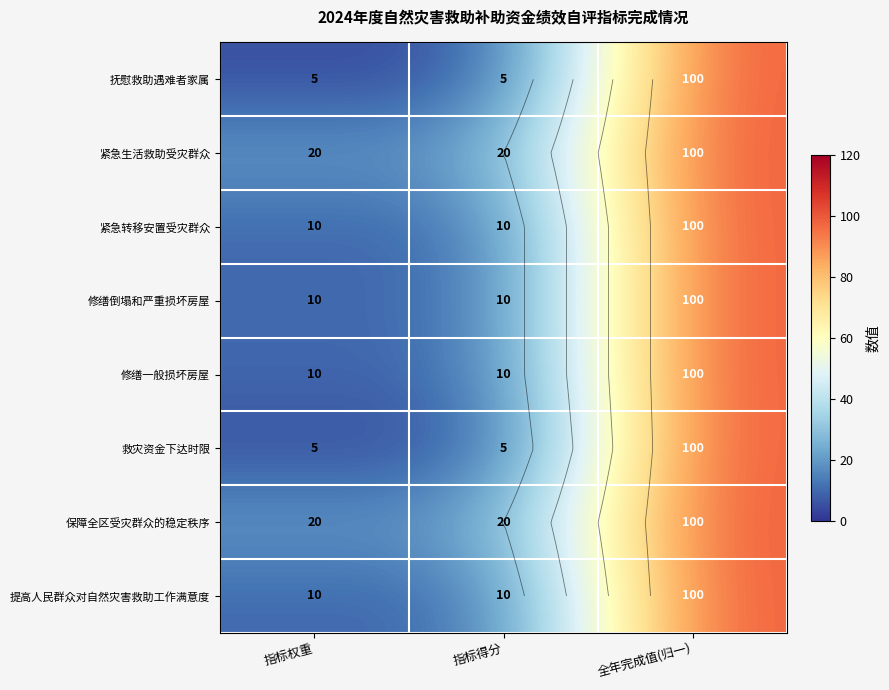

Rank the categories by 提高人民群众对自然灾害救助工作满意度 value from highest to lowest.

全年完成值(归一), 指标权重, 指标得分